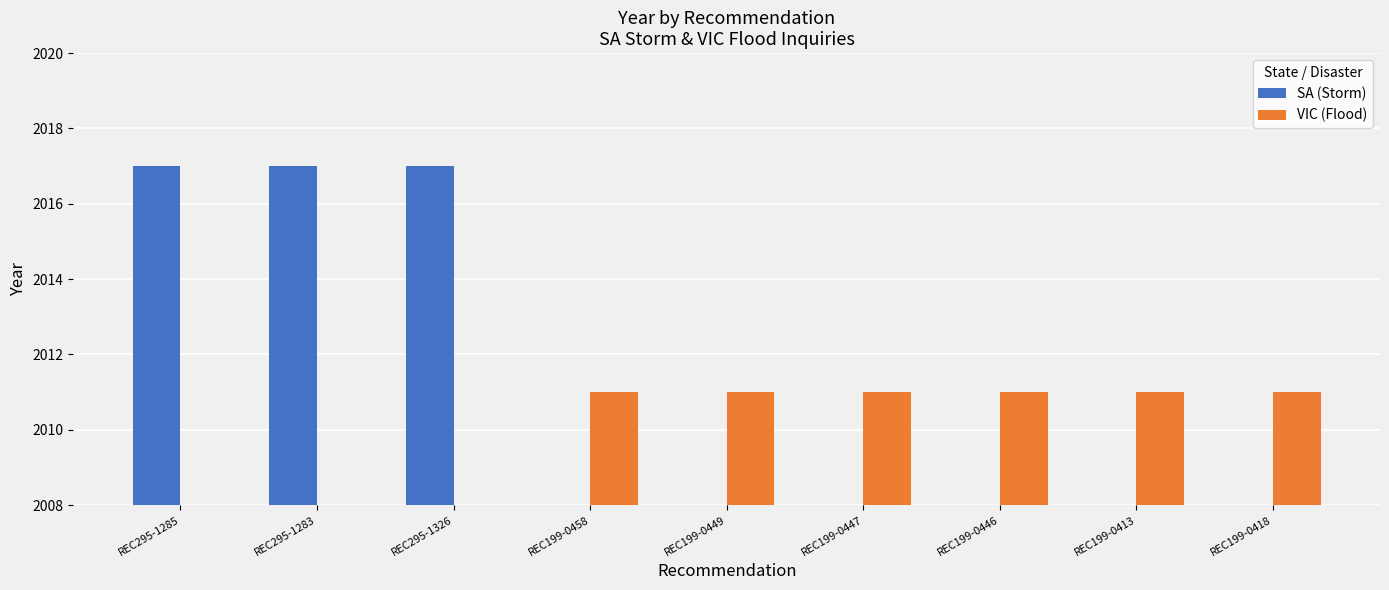

Rank the categories by SA (Storm) value from lowest to highest.

REC199-0458, REC199-0449, REC199-0447, REC199-0446, REC199-0413, REC199-0418, REC295-1285, REC295-1283, REC295-1326